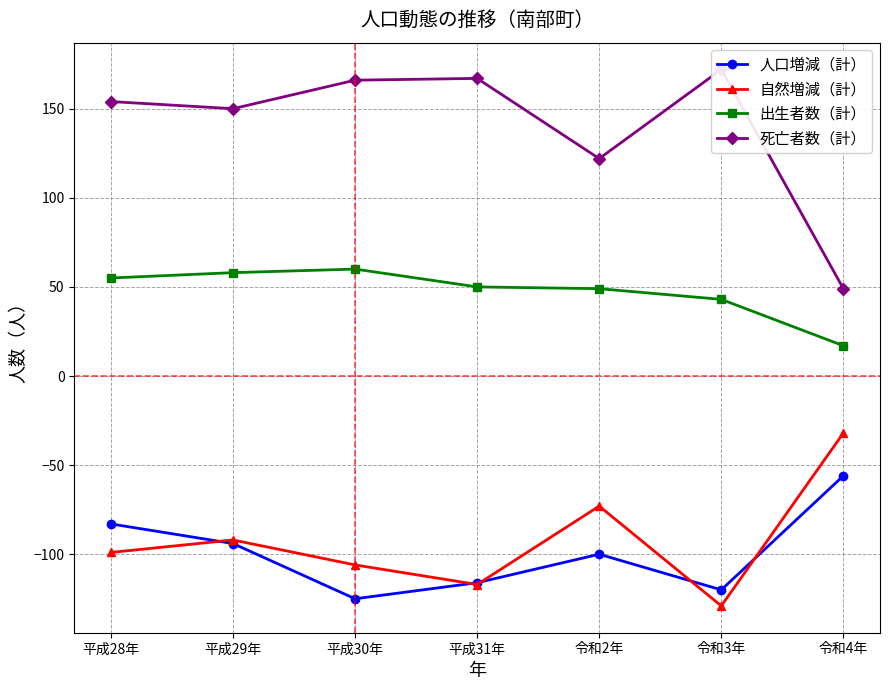

Reading right to left, what are all the values shown in this chart?

人口増減（計）: -56	-120	-100	-116	-125	-94	-83
自然増減（計）: -32	-129	-73	-117	-106	-92	-99
出生者数（計）: 17	43	49	50	60	58	55
死亡者数（計）: 49	172	122	167	166	150	154